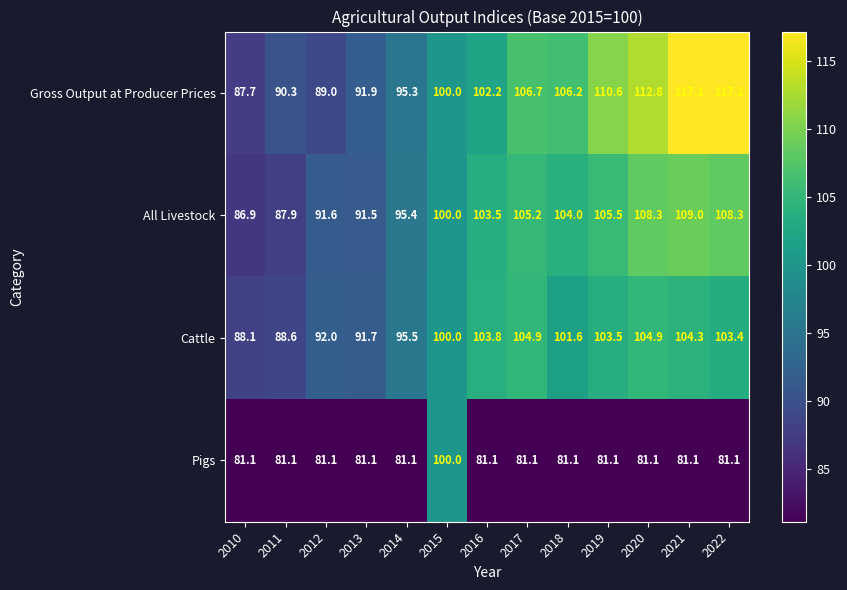

Which series changed the most between 2018 and 2019?

Gross Output at Producer Prices